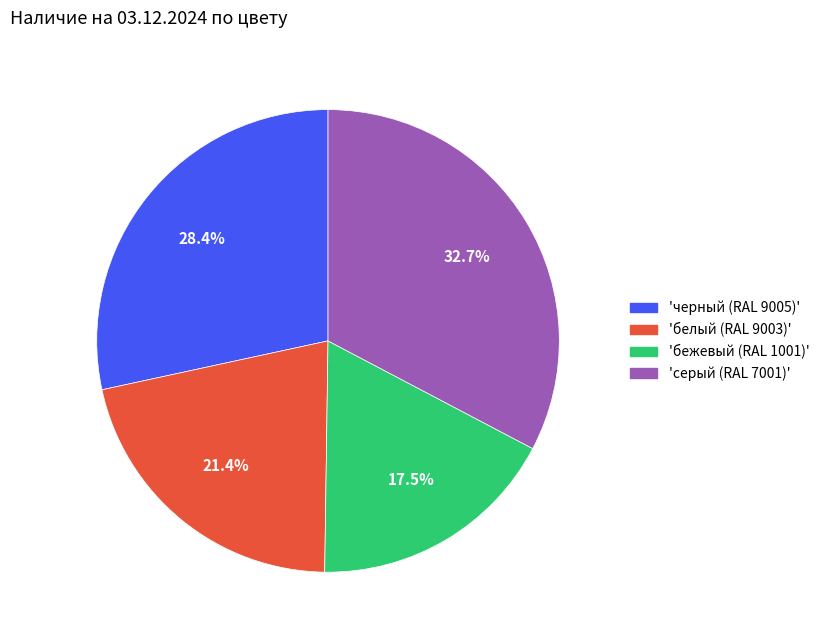

Rank the categories by value from highest to lowest.

'серый (RAL 7001)', 'черный (RAL 9005)', 'белый (RAL 9003)', 'бежевый (RAL 1001)'